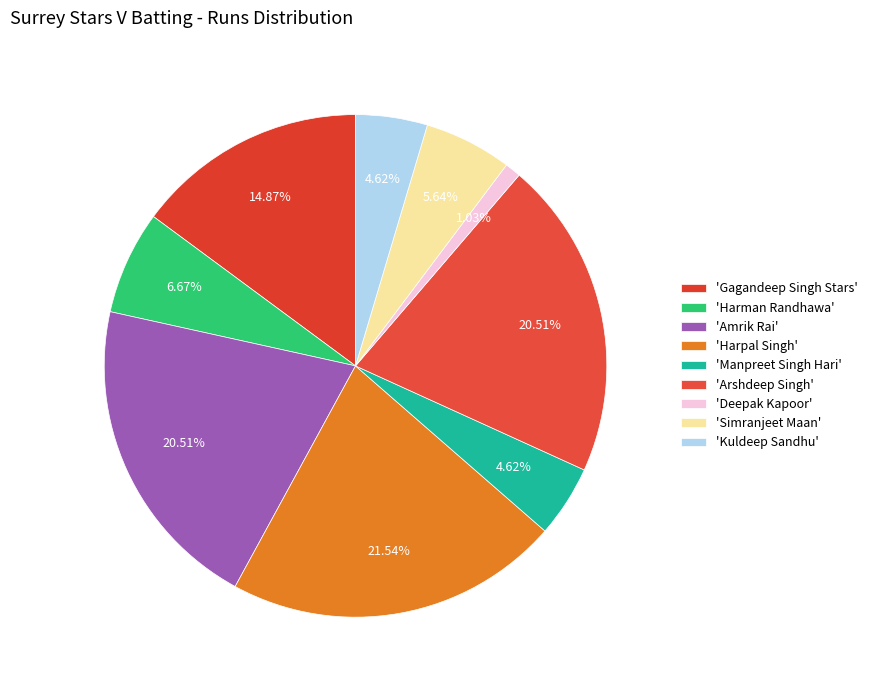

Is there any slice that represents more than half of the pie?

No